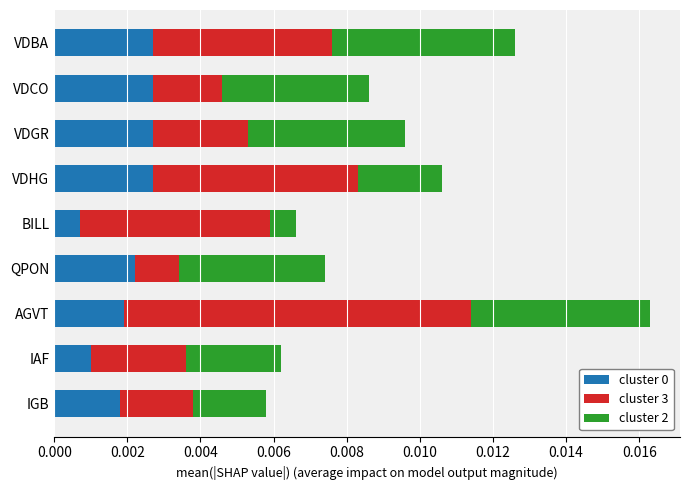

At which category is the sum across all series the highest?

AGVT